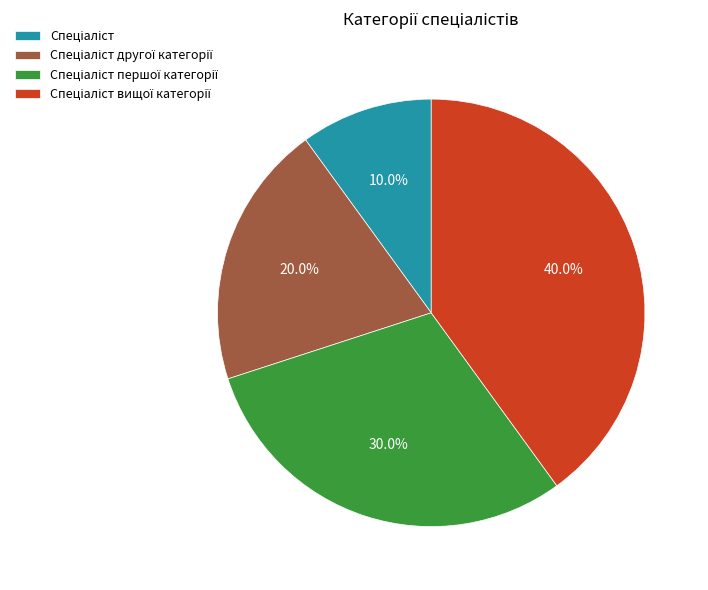

How many segments does this pie chart have?

4